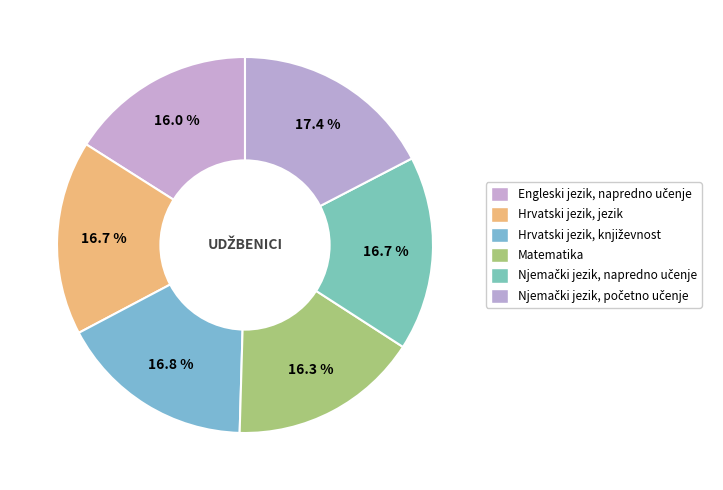

What is the largest slice in the pie chart?

Njemački jezik, početno učenje